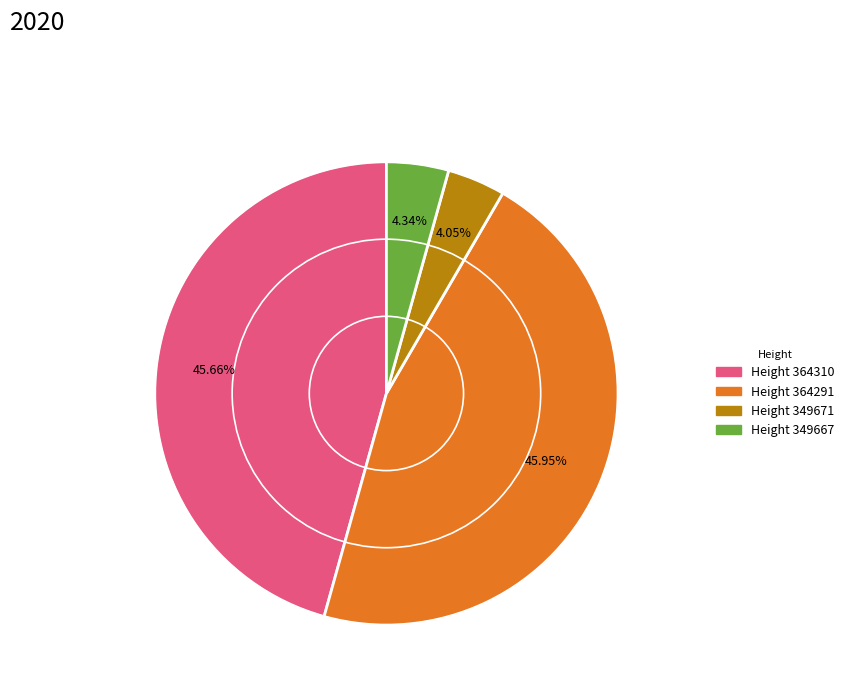

Does any single category account for the majority?

No